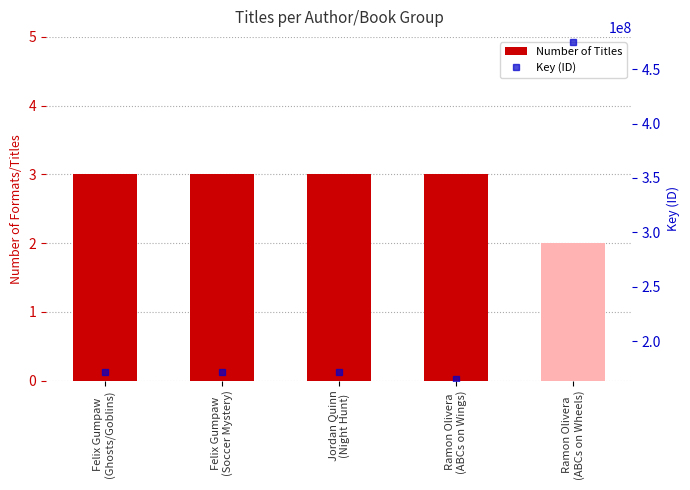

The value of Number of Titles at Felix Gumpaw
(Ghosts/Goblins) is 3. True or false?

True